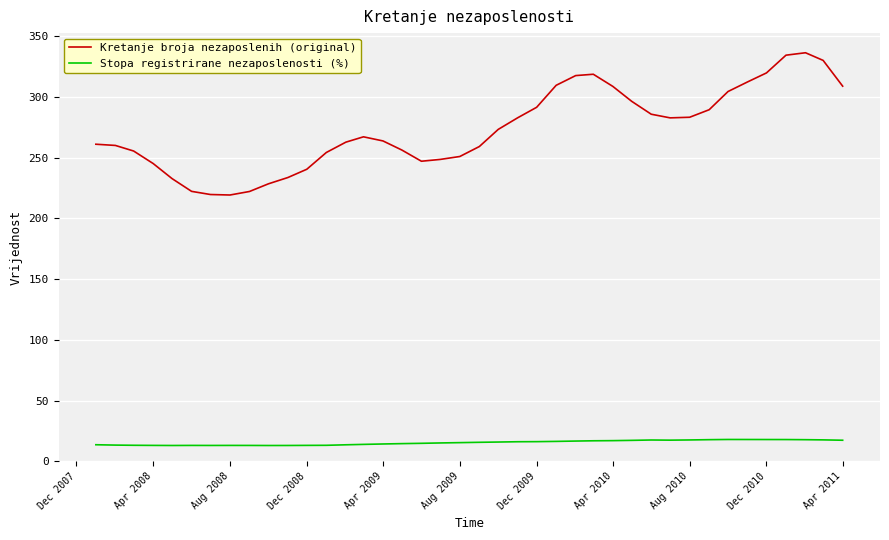

True or false: Stopa registrirane nezaposlenosti (%) and Kretanje broja nezaposlenih (original) cross at least once.

False